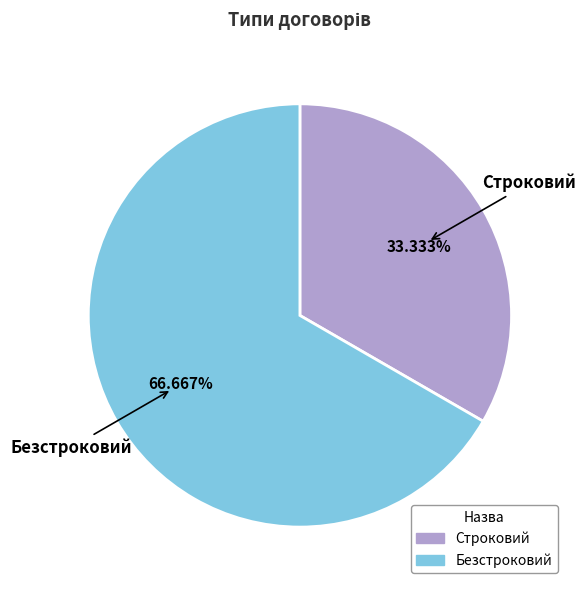

Is the sum of Безстроковий and Строковий greater than half?

Yes